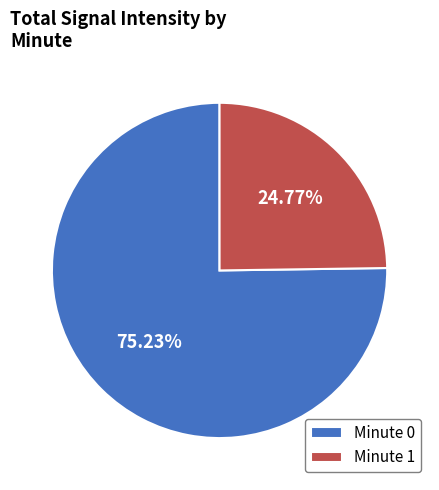

Does any single category account for the majority?

Yes